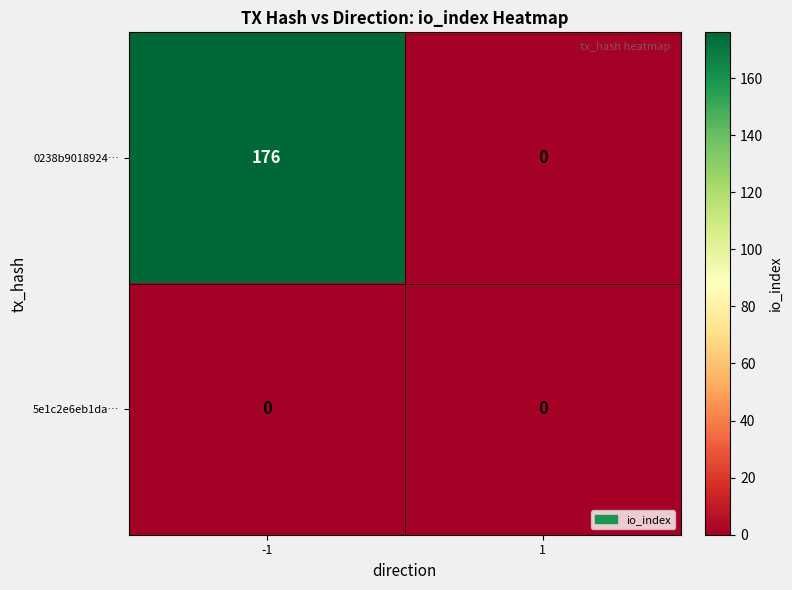

Rank the series by their maximum value, from highest to lowest.

0238b9018924…, 5e1c2e6eb1da…